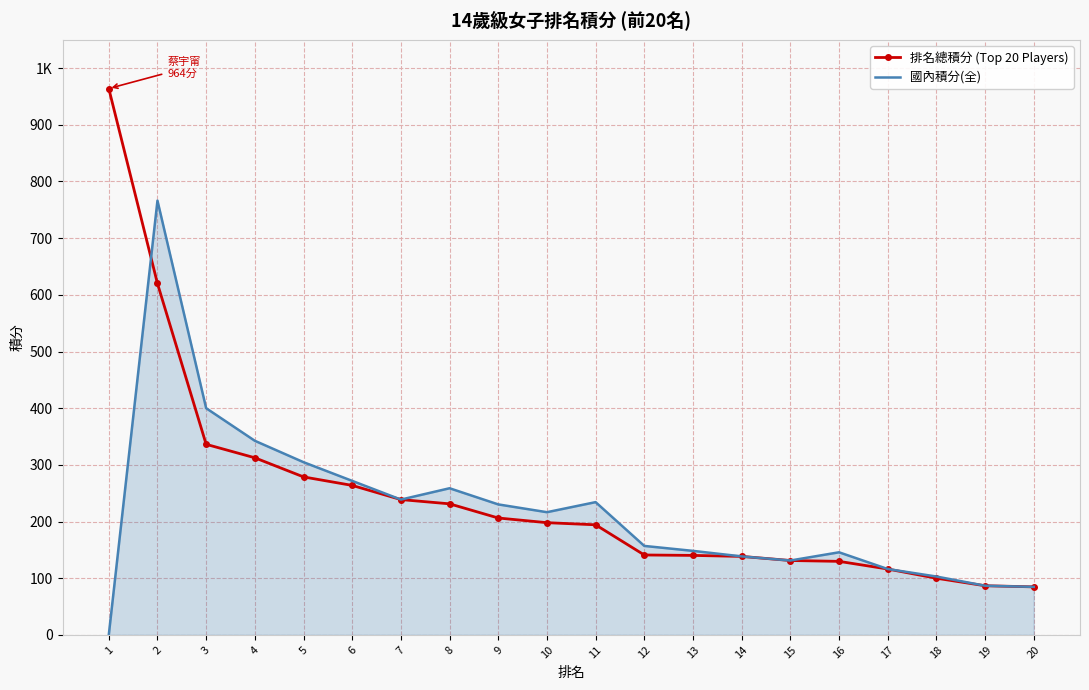

What are all the series names shown in the legend?

排名總積分 (Top 20 Players), 國內積分(全)